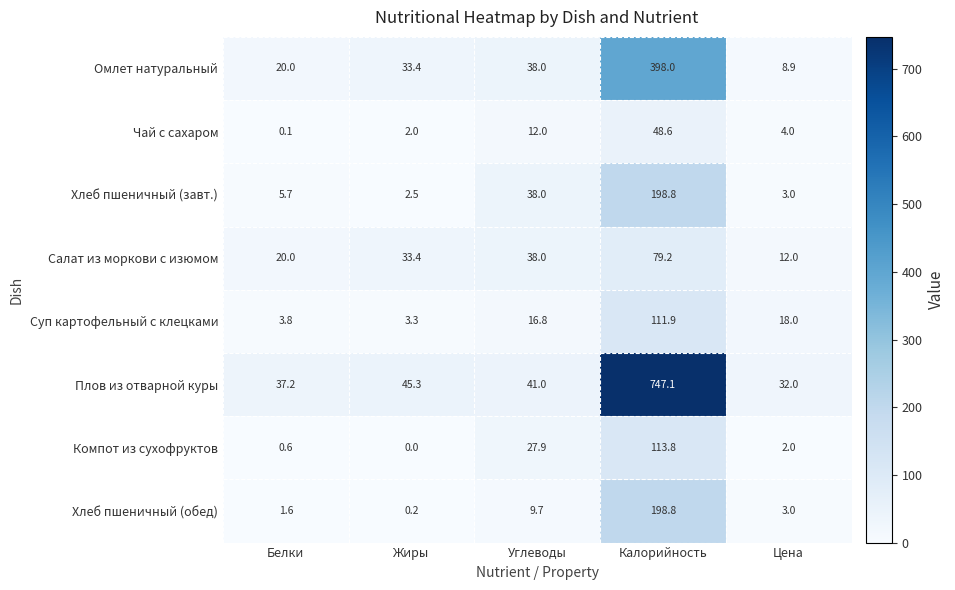

What is the sum of the Салат из моркови с изюмом values at Жиры and Цена?

45.4